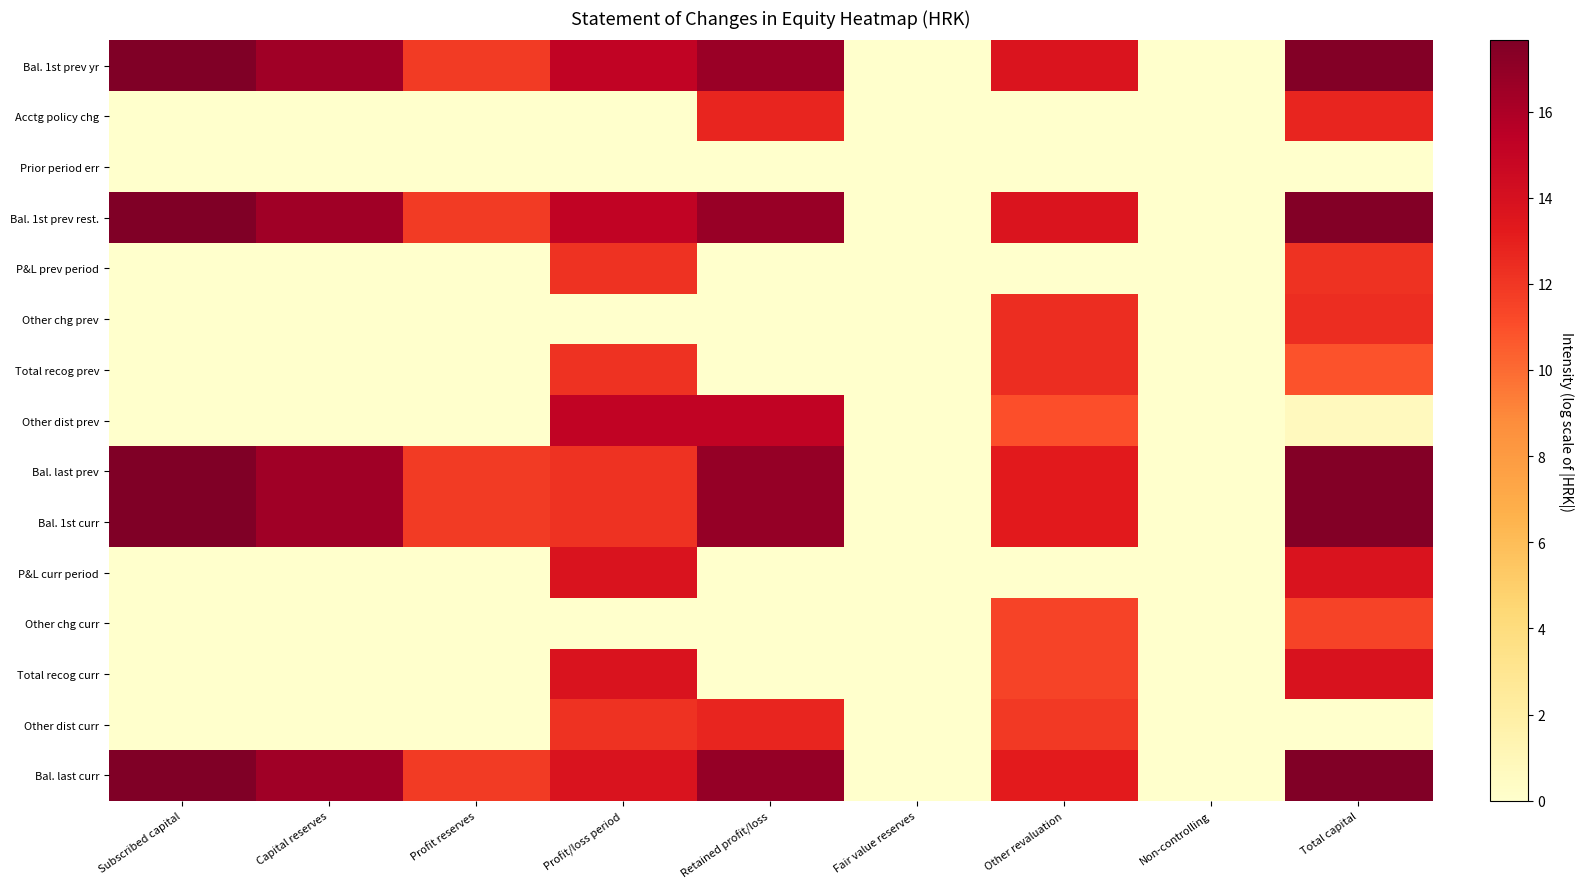

Which series changed the most between Other revaluation and Total capital?

P&L curr period